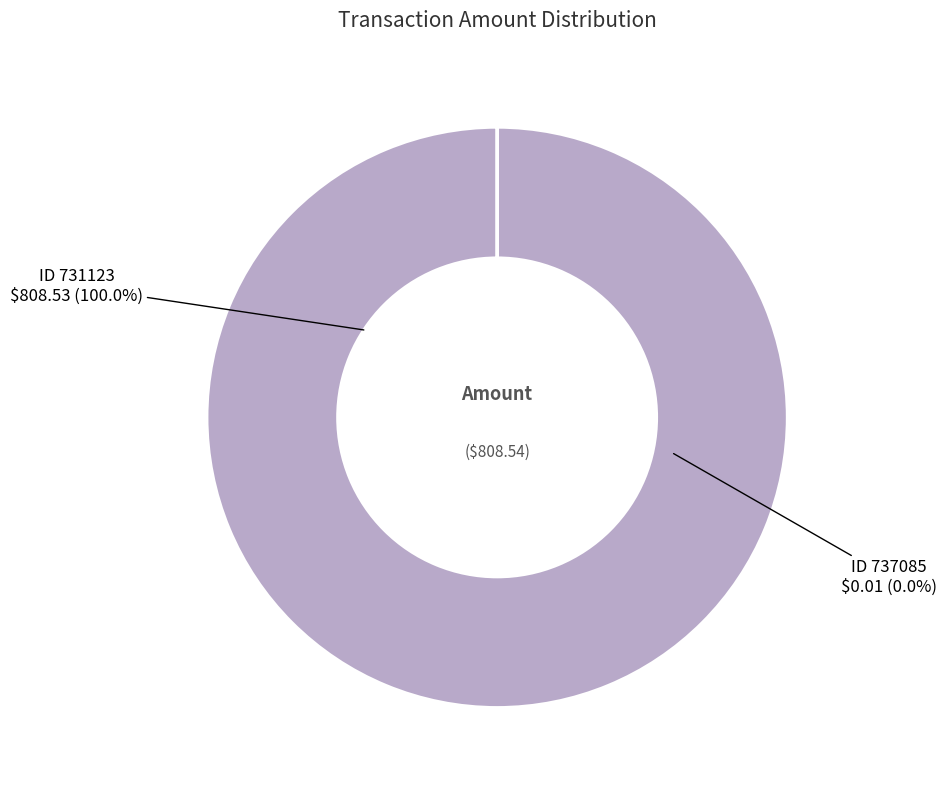

How many slices are in this pie chart?

2